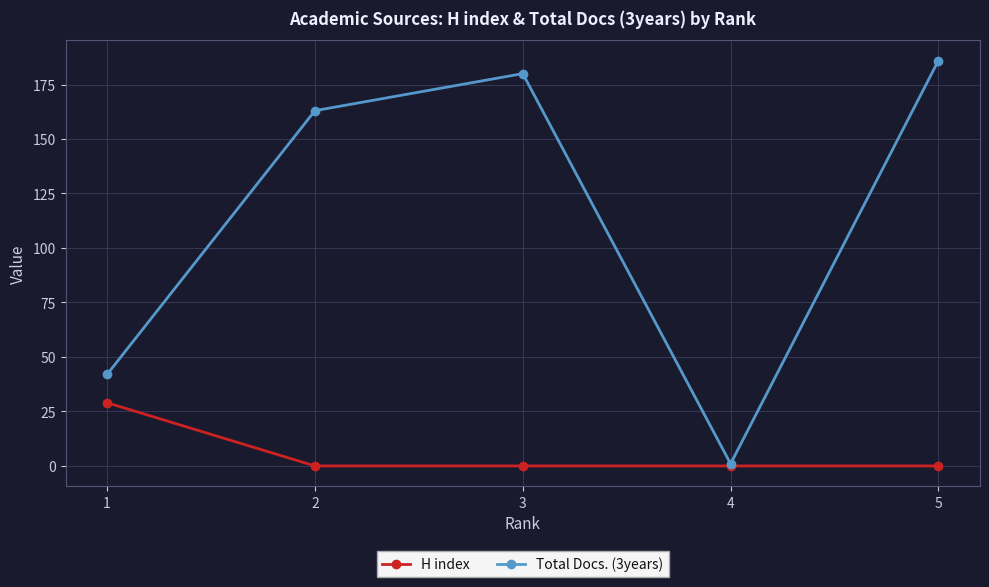

Reading left to right, extract all data points from this chart.

H index: 1=29	2=0	3=0	4=0	5=0
Total Docs. (3years): 1=42	2=163	3=180	4=1	5=186